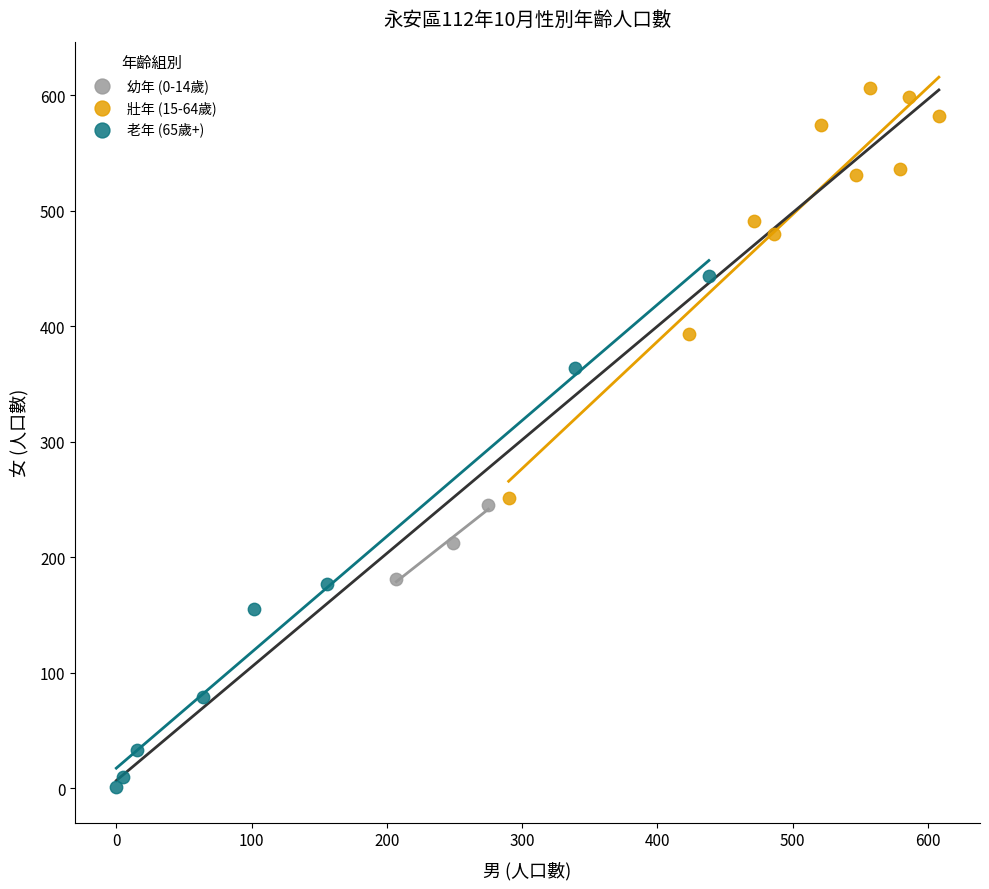

What are all the series names shown in the legend?

幼年 (0-14歲), 壯年 (15-64歲), 老年 (65歲+)